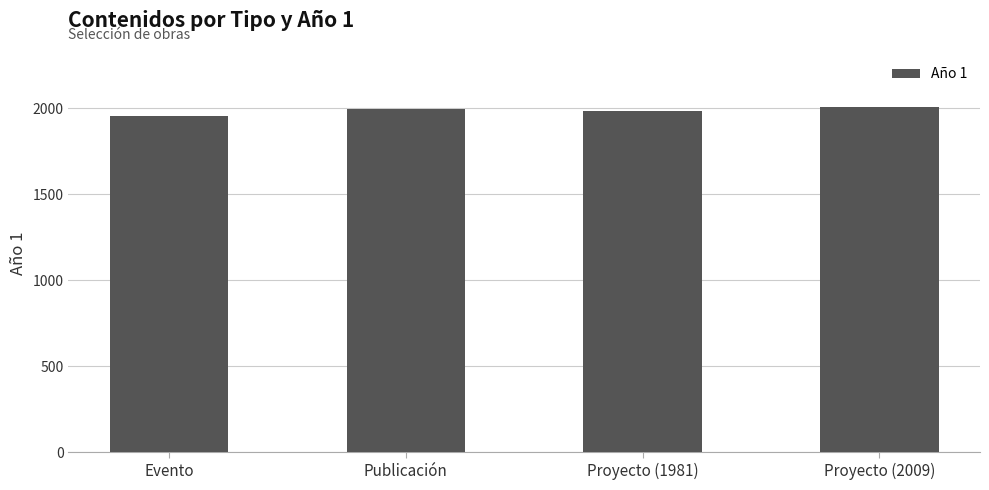

What is the difference between the maximum and minimum values?

57